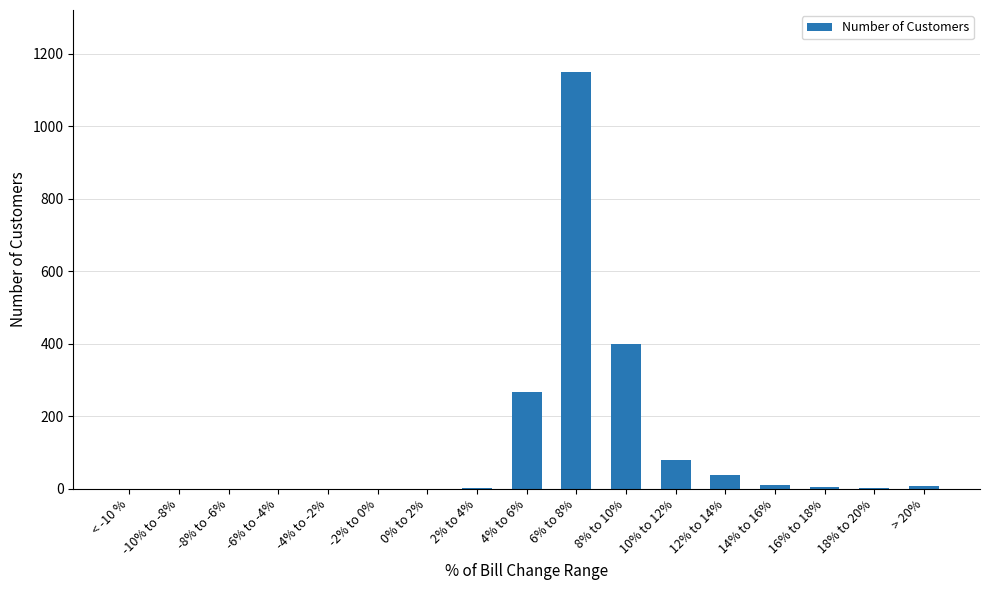

What is the maximum value shown in the chart?

1148